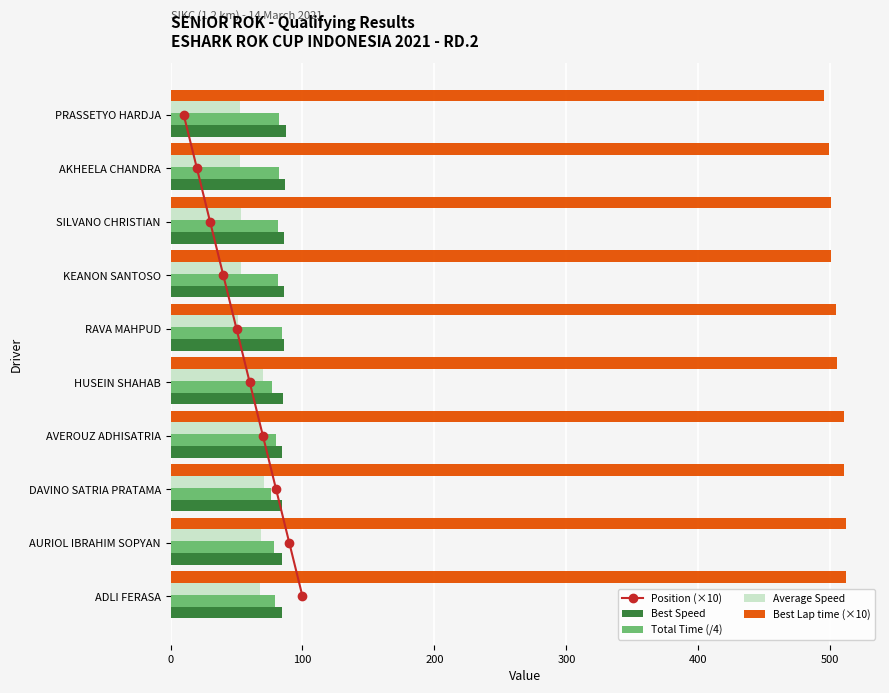

How many distinct data groups are displayed?

5